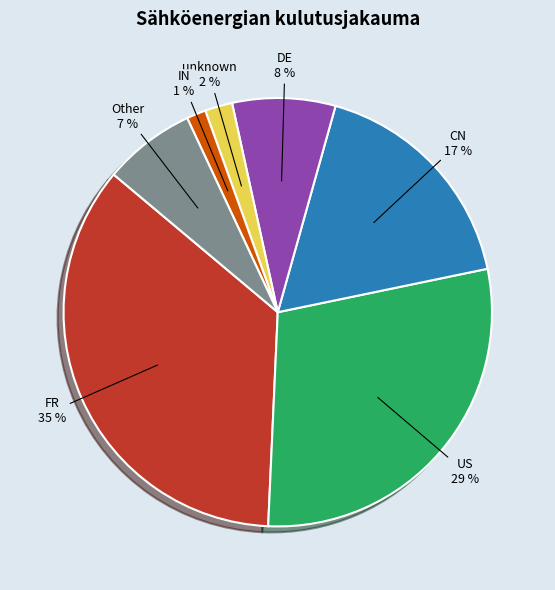

To the nearest percent, what is the difference between the largest and smallest slice percentages?

34%